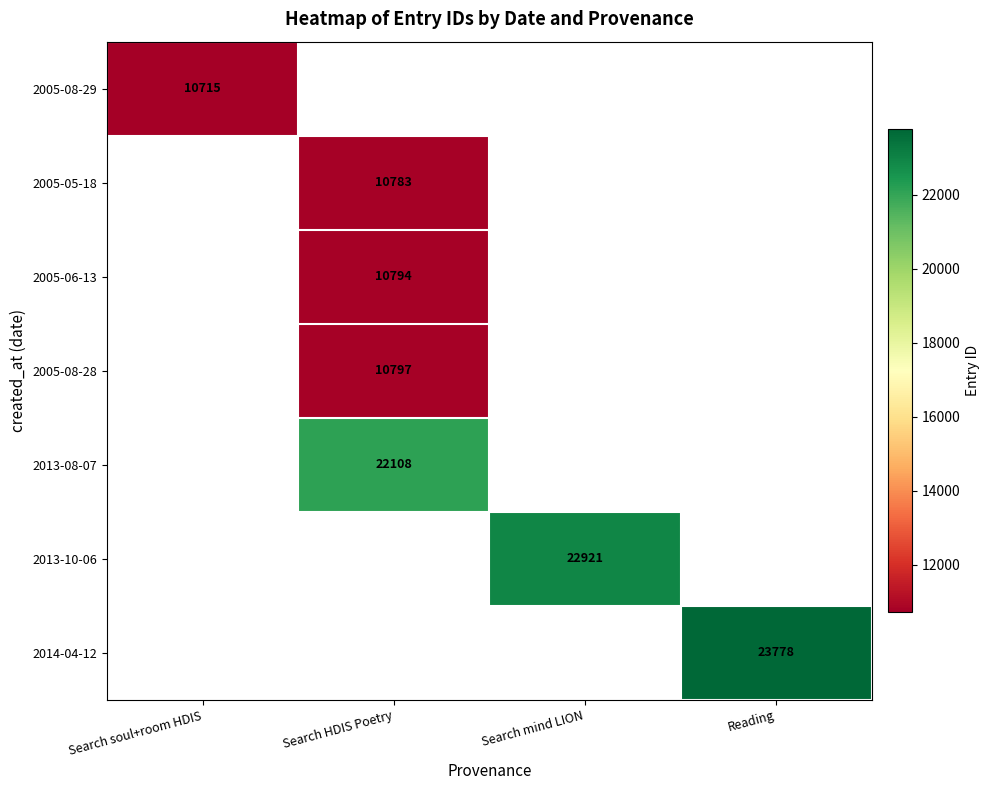

Which category has the lowest value across all series?

Search soul+room HDIS